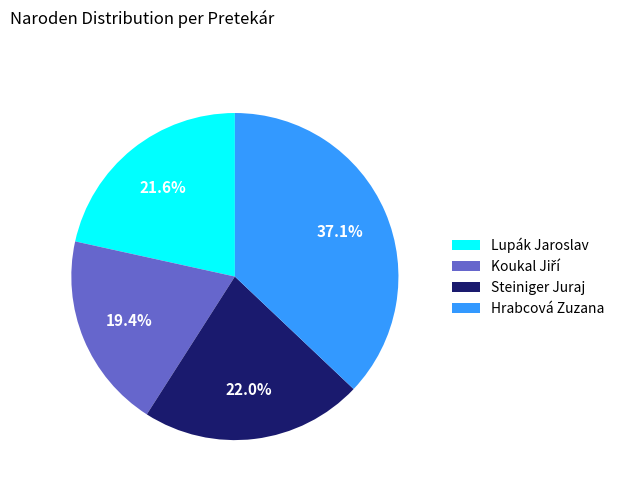

Is the sum of Hrabcová Zuzana and Lupák Jaroslav greater than half?

Yes